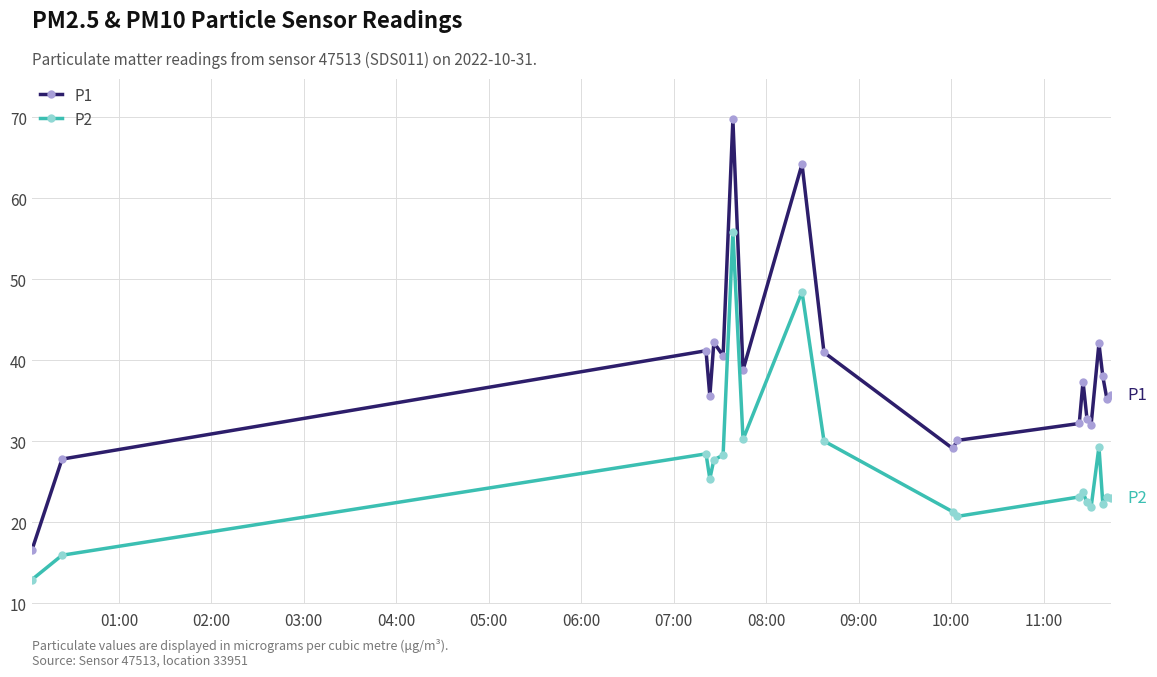

Which series has the largest total across all categories?

P1